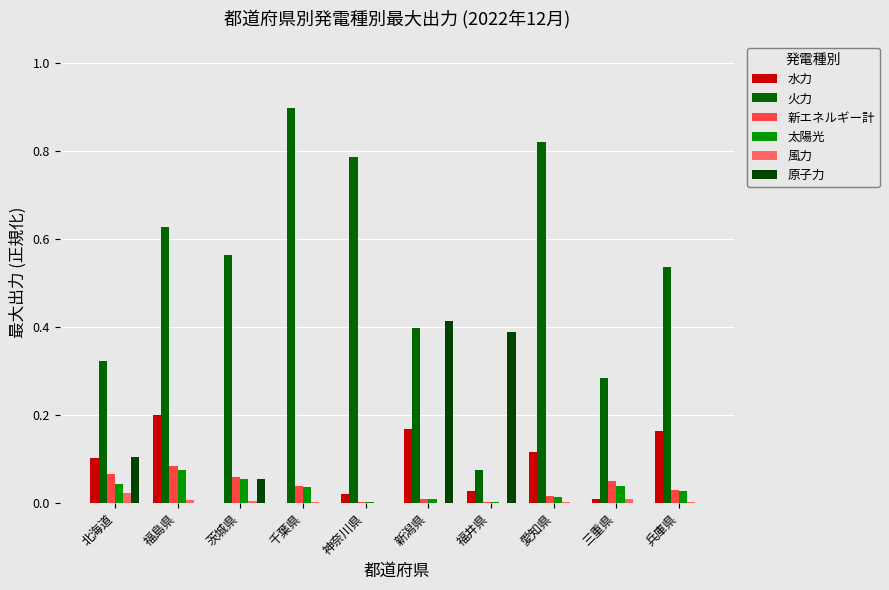

Does the chart contain stacked bars?

No